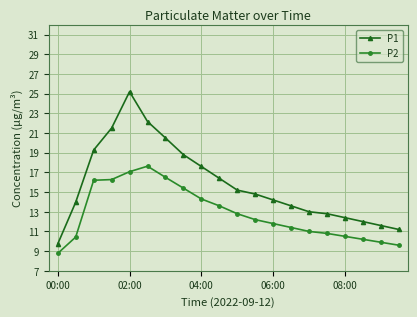

In P2, how many points are higher than both neighbors (excluding endpoints)?

1